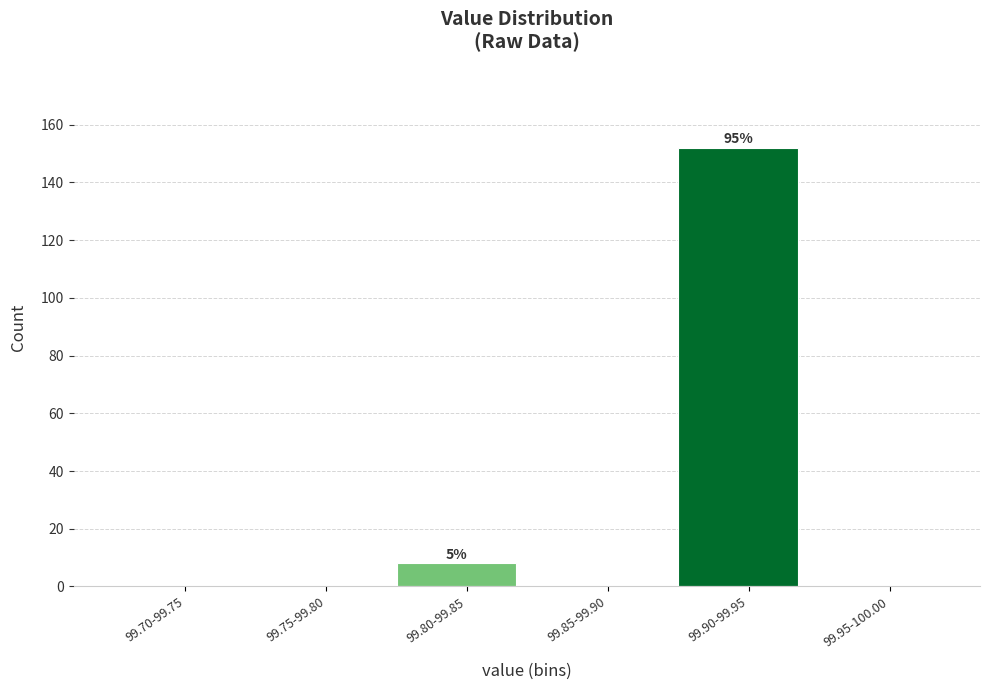

Reading right to left, list all the values displayed in this chart.

99.95-100.00=0	99.90-99.95=152	99.85-99.90=0	99.80-99.85=8	99.75-99.80=0	99.70-99.75=0